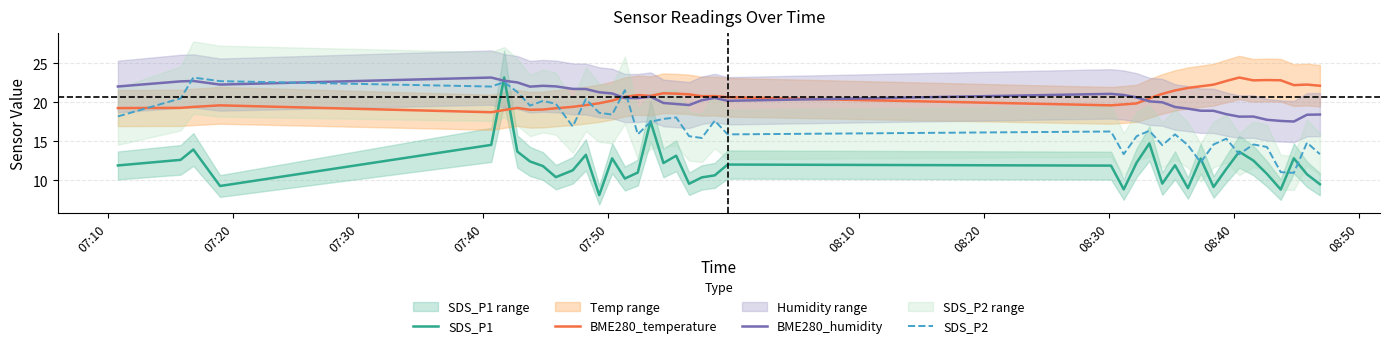

What is the value of the SDS_P1 point at the 14th from the left?

12.8